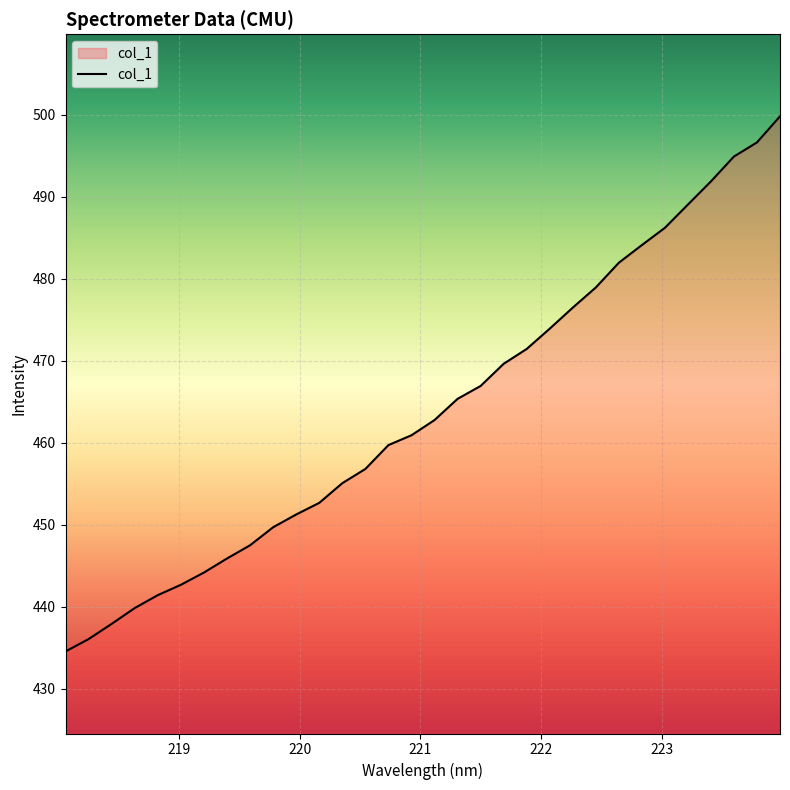

Reading left to right, list all the values displayed in this chart.

434.6	436.1	437.9	439.9	441.4	442.7	444.2	445.9	447.5	449.7	451.3	452.7	455.1	456.8	459.7	460.9	462.8	465.4	466.9	469.6	471.4	473.9	476.5	478.9	481.9	484.1	486.2	489.0	491.9	494.9	496.6	499.8